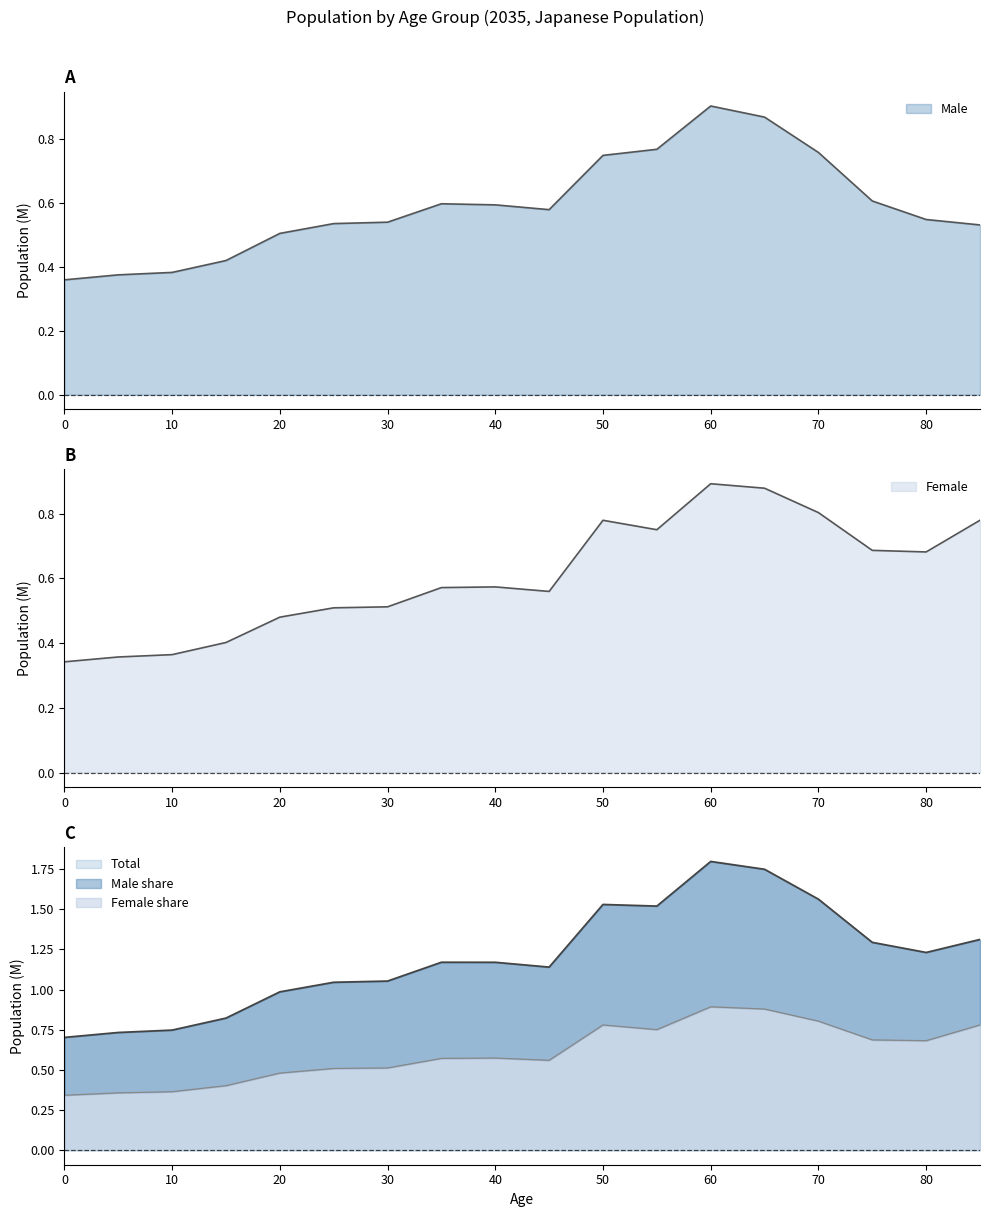

Reading right to left, what are all the values shown in this chart?

Male: 0.5	0.5	0.6	0.8	0.9	0.9	0.8	0.8	0.6	0.6	0.6	0.5	0.5	0.5	0.4	0.4	0.4	0.4
Female: 0.8	0.7	0.7	0.8	0.9	0.9	0.8	0.8	0.6	0.6	0.6	0.5	0.5	0.5	0.4	0.4	0.4	0.3
Total: 1.3	1.2	1.3	1.6	1.7	1.8	1.5	1.5	1.1	1.2	1.2	1.1	1.0	1.0	0.8	0.7	0.7	0.7